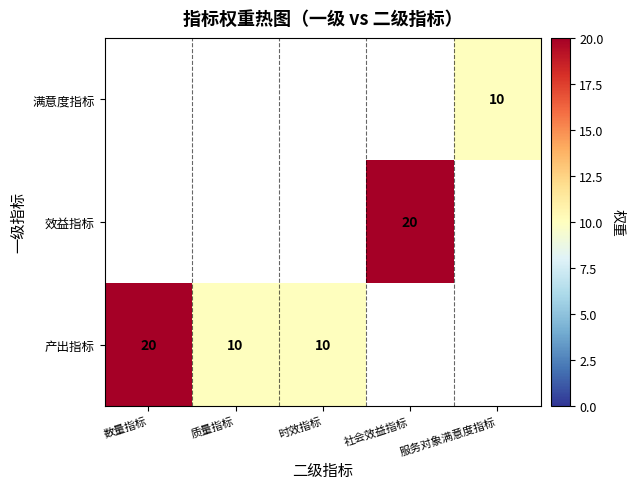

At how many categories does at least one series exceed 12?

2